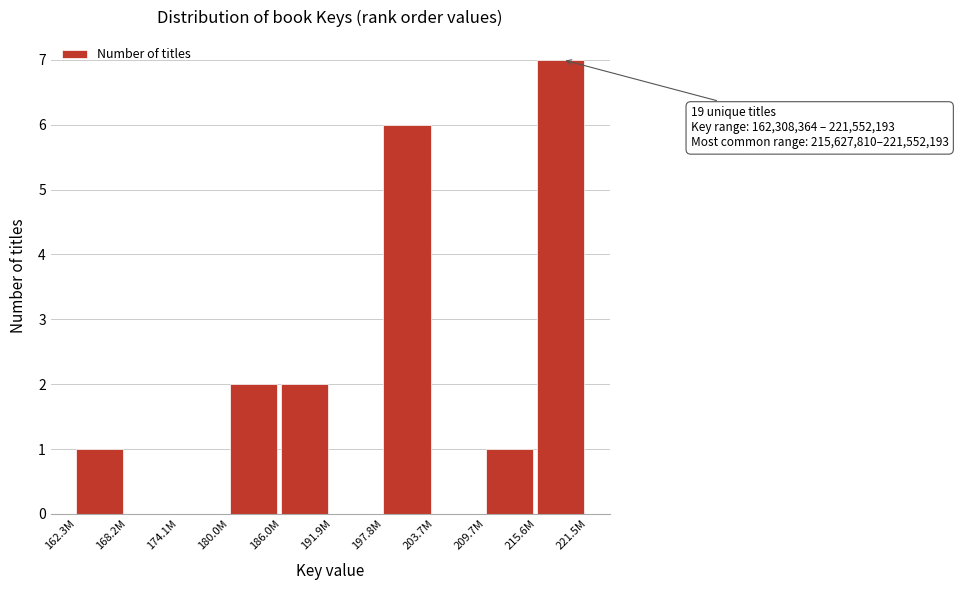

Reading left to right, what are all the values shown in this chart?

162.3M=1	168.2M=0	174.1M=0	180.0M=2	186.0M=2	191.9M=0	197.8M=6	203.7M=0	209.7M=1	215.6M=7